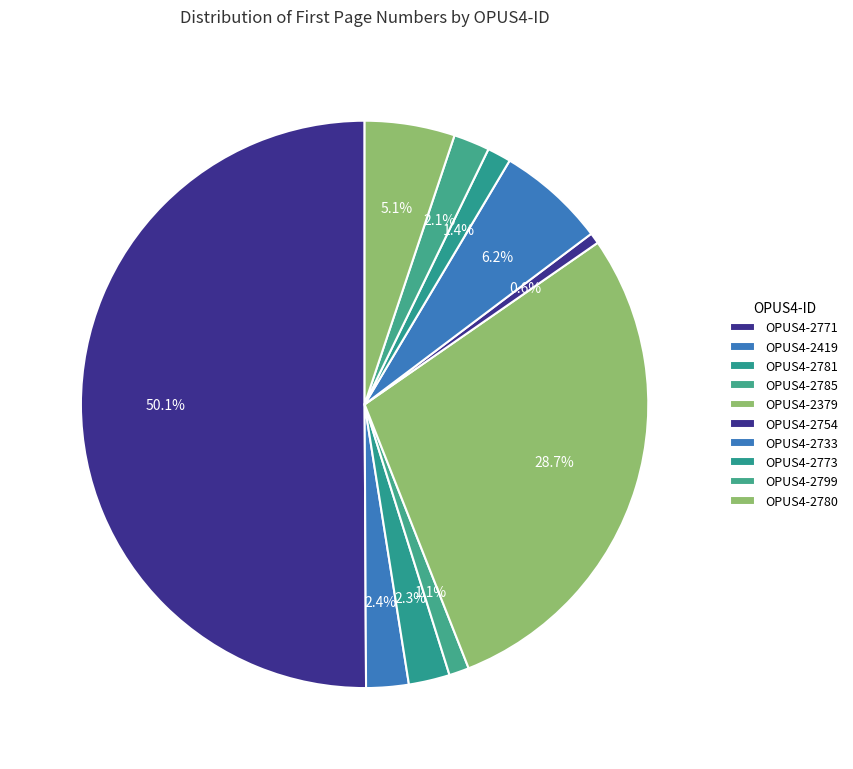

Is it true that OPUS4-2785 is 11% of the pie?

False